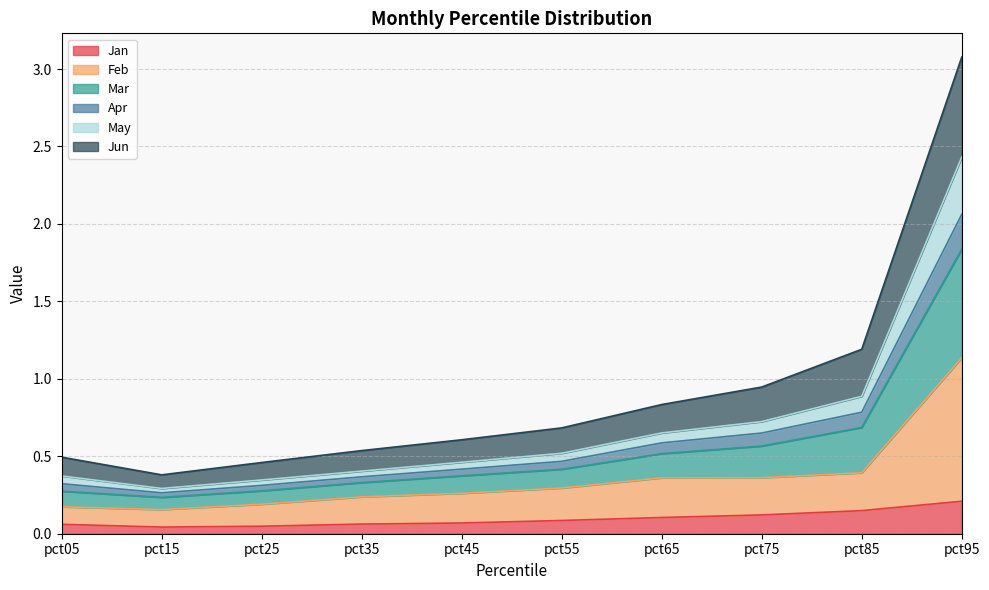

What is the maximum value shown in the chart?

3.1